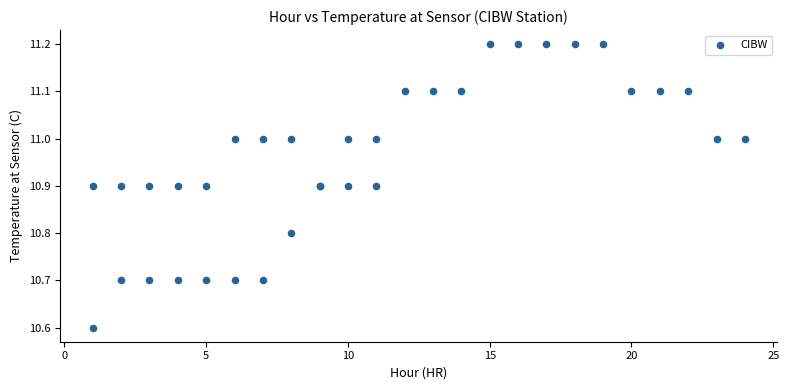

What Y value in the scatter plot is closest to 10?

10.6